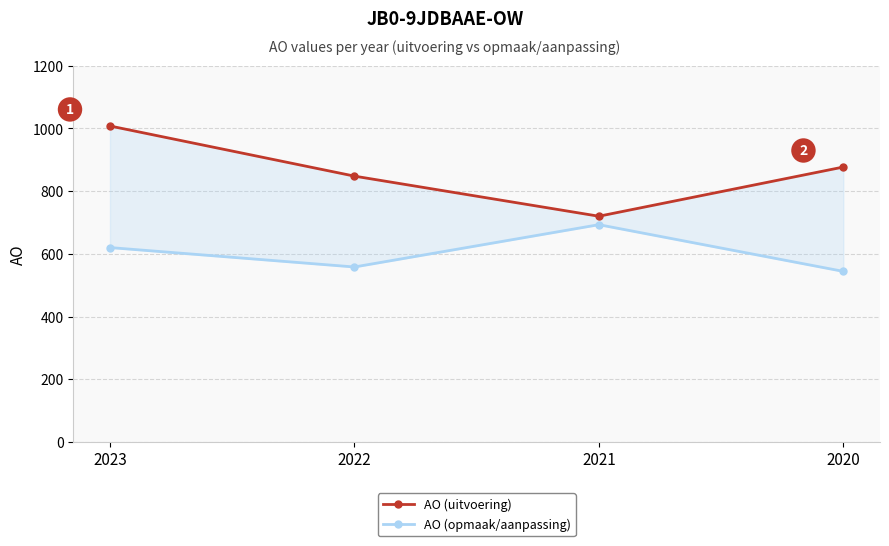

At which category does AO (uitvoering) reach its first local valley?

2021